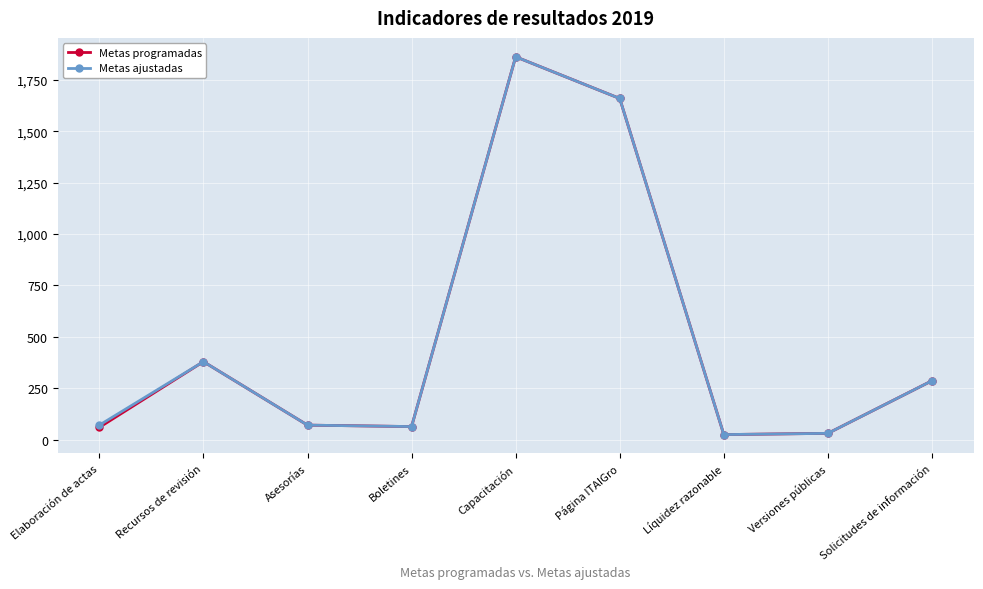

Is it true that Metas ajustadas equals 24 at Líquidez razonable?

True